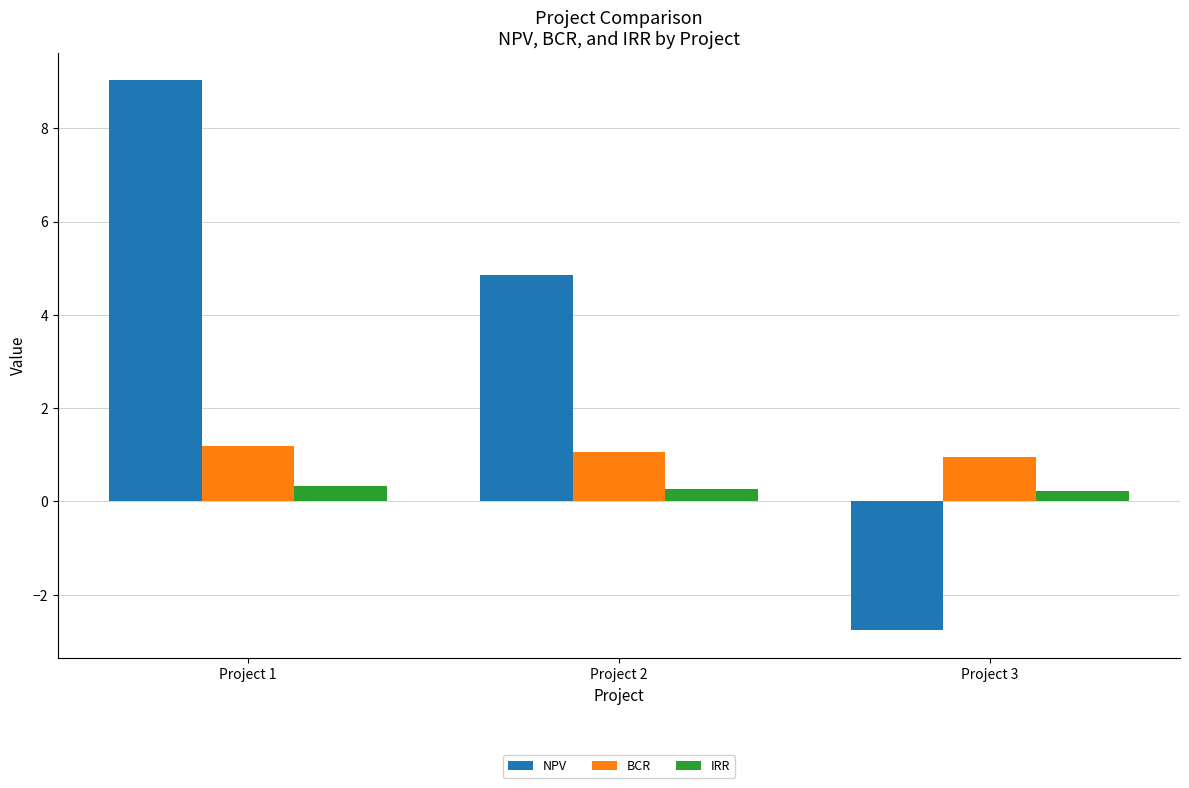

Is it true that BCR equals 1.8 at Project 2?

False